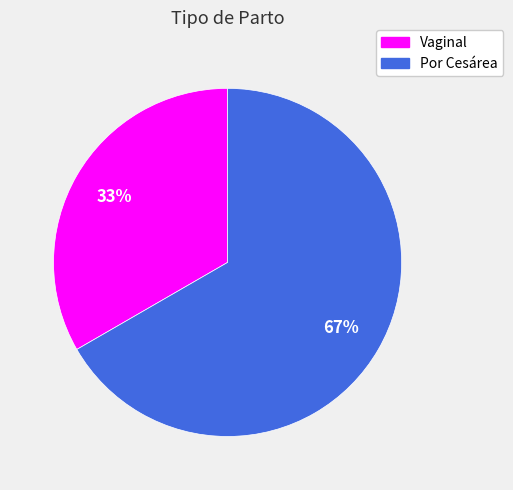

Rank the categories by value from highest to lowest.

Por Cesárea, Vaginal